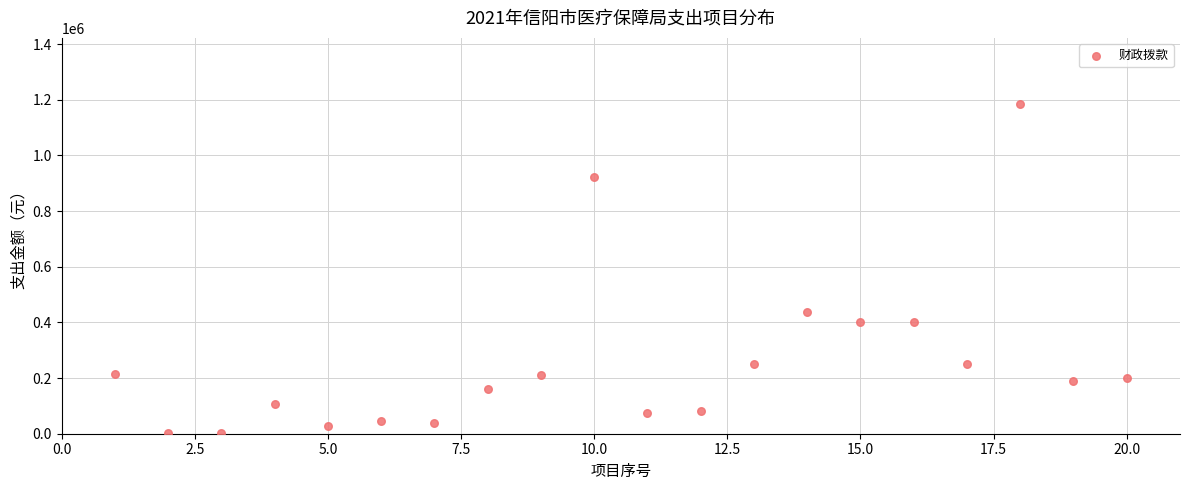

What Y value in the scatter plot is closest to 593175?

438564